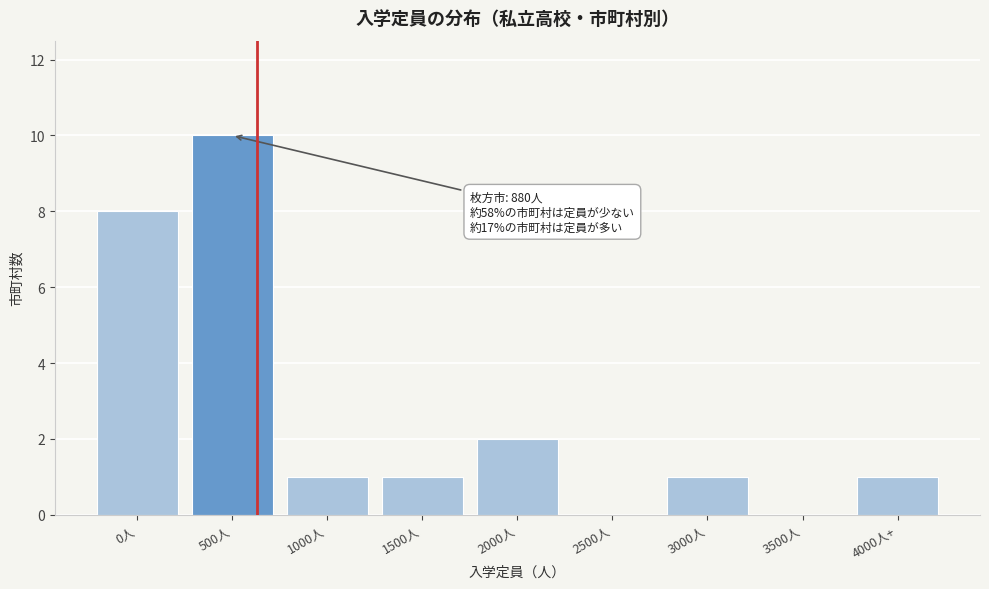

Reading left to right, what are all the values shown in this chart?

0人=8	500人=10	1000人=1	1500人=1	2000人=2	2500人=0	3000人=1	3500人=0	4000人+=1